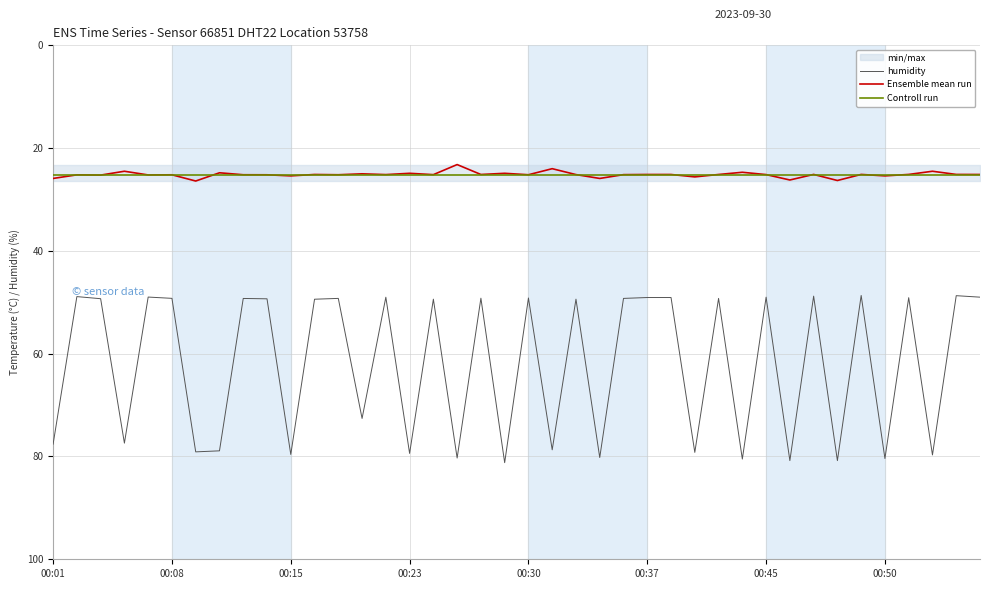

Is it true that Controll run equals 42.3 at 00:23?

False